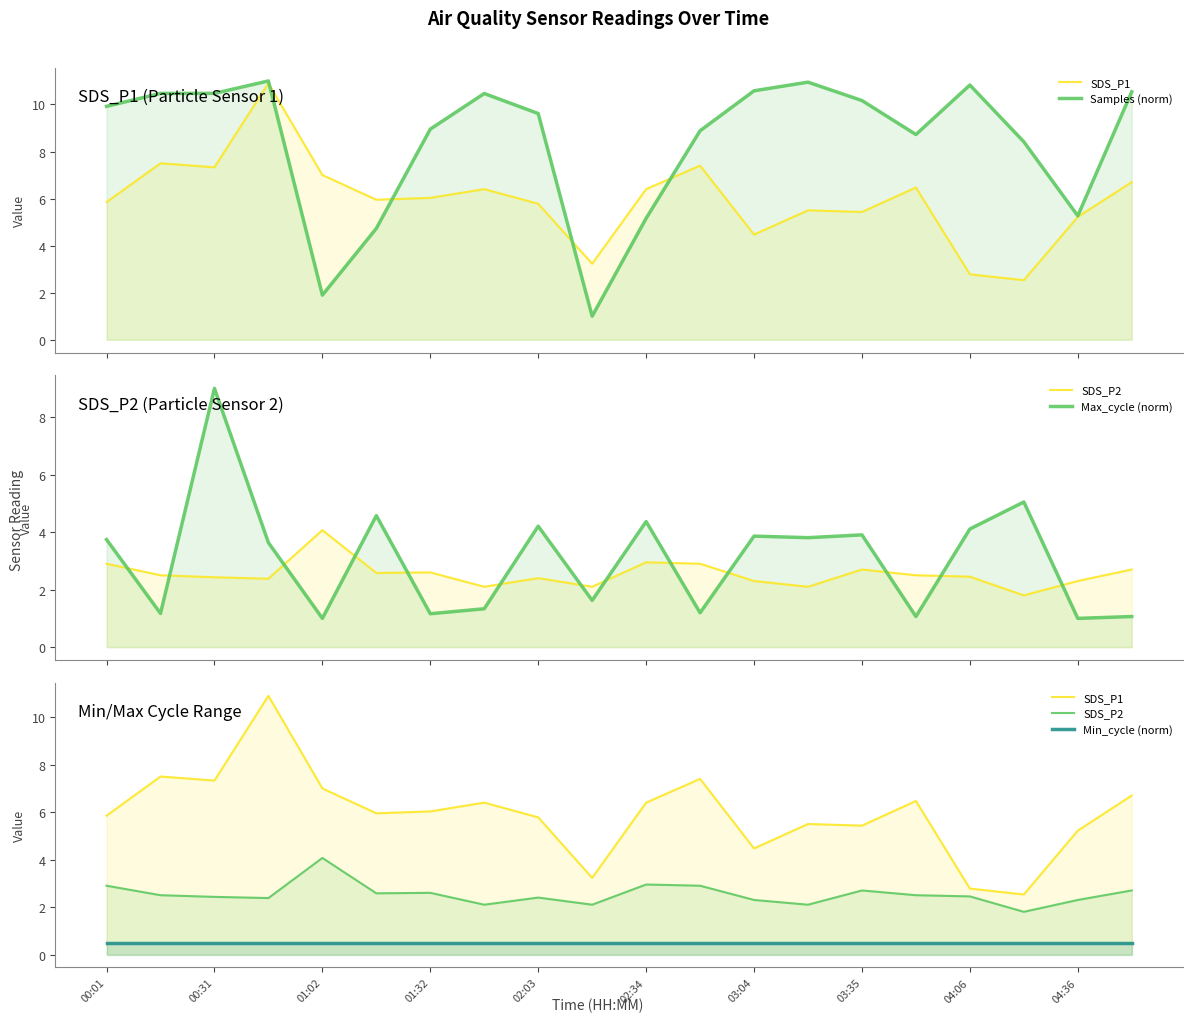

Reading left to right, list all the values displayed in this chart.

SDS_P1: 5.8	7.5	7.3	10.9	7.0	6.0	6.0	6.4	5.8	3.2	6.4	7.4	4.5	5.5	5.4	6.5	2.8	2.5	5.2	6.7
Samples (norm): 9.9	10.5	10.5	11.0	1.9	4.7	9.0	10.5	9.6	1.0	5.2	8.9	10.6	10.9	10.2	8.7	10.8	8.4	5.3	10.5
SDS_P2: 2.9	2.5	2.4	2.4	4.1	2.6	2.6	2.1	2.4	2.1	3.0	2.9	2.3	2.1	2.7	2.5	2.5	1.8	2.3	2.7
Max_cycle (norm): 3.7	1.2	9.0	3.6	1.0	4.6	1.2	1.3	4.2	1.6	4.4	1.2	3.9	3.8	3.9	1.1	4.1	5.0	1.0	1.1
Min_cycle (norm): 0.5	0.5	0.5	0.5	0.5	0.5	0.5	0.5	0.5	0.5	0.5	0.5	0.5	0.5	0.5	0.5	0.5	0.5	0.5	0.5